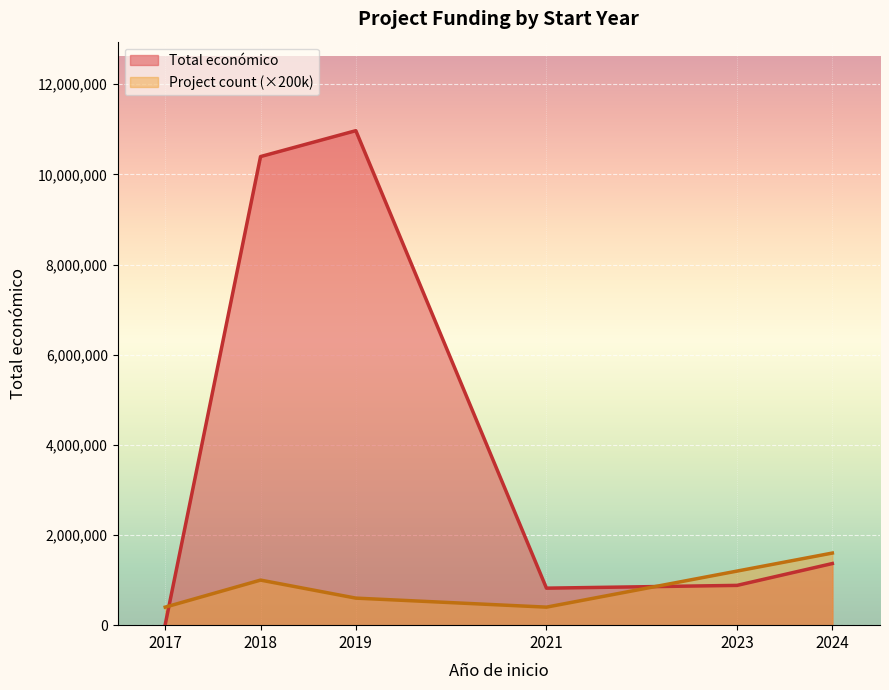

What is the greatest value displayed?

10970967